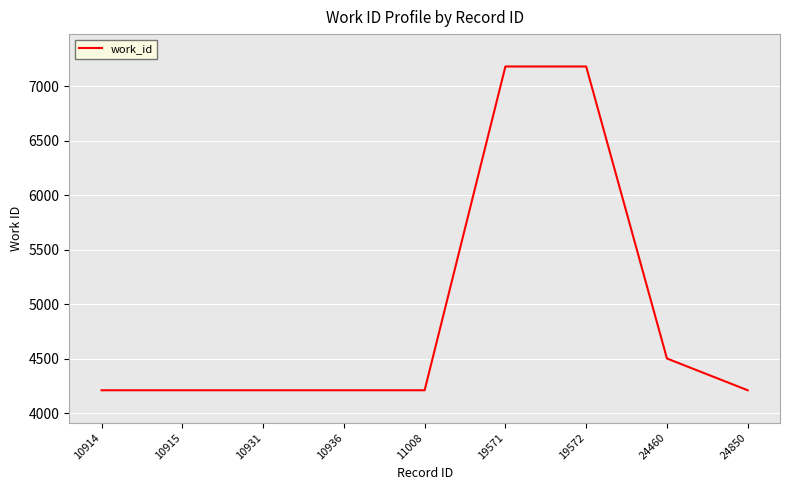

What is the difference between the maximum and minimum values?

2974